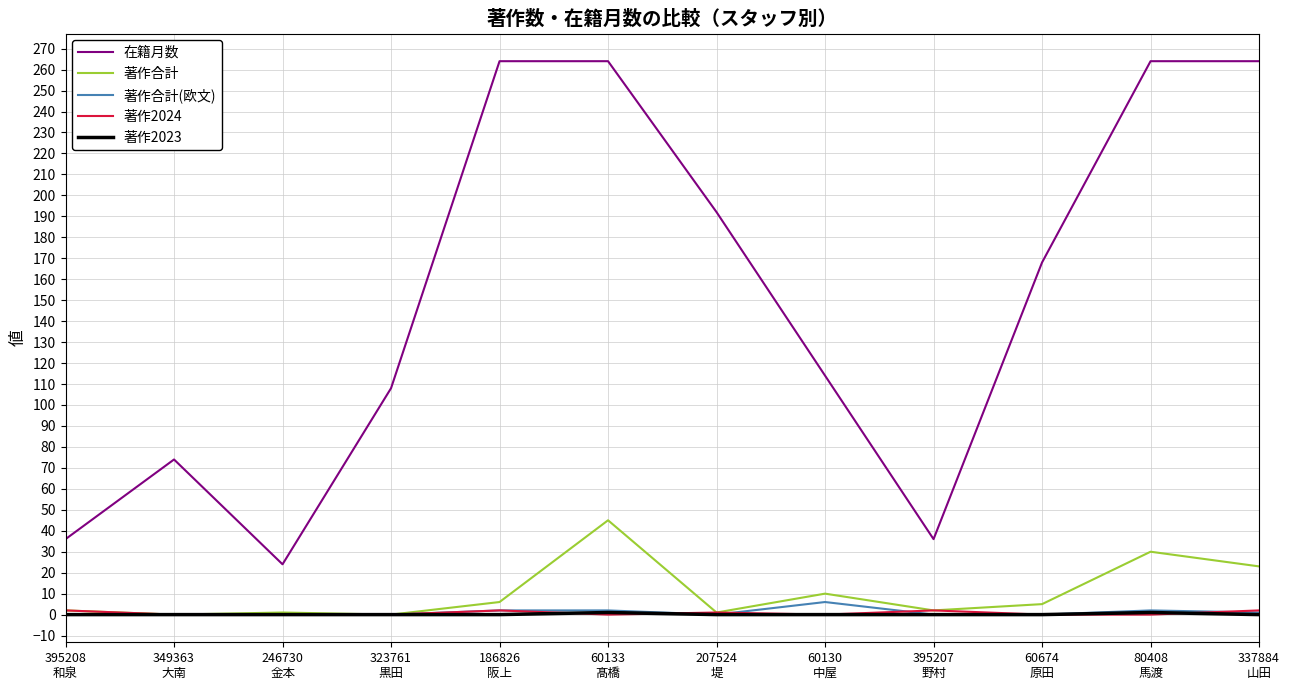

What is the average value of the 著作合計 series?

10